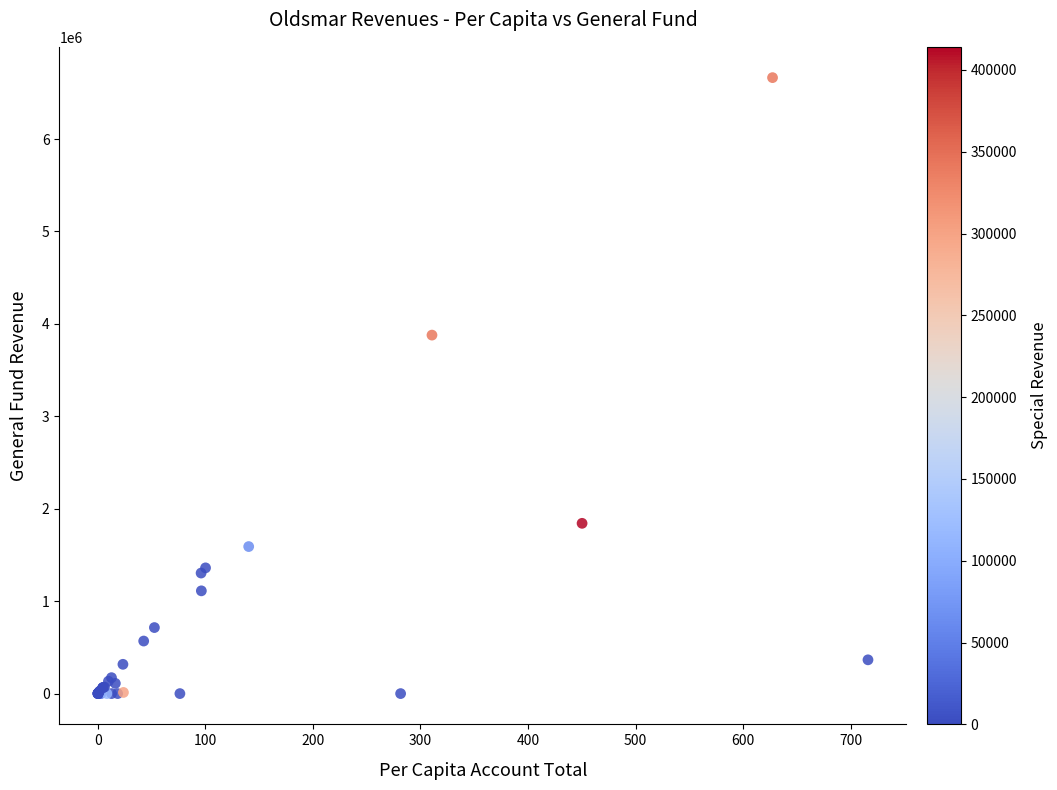

What Y value in the scatter plot is closest to 3332056?

3878483